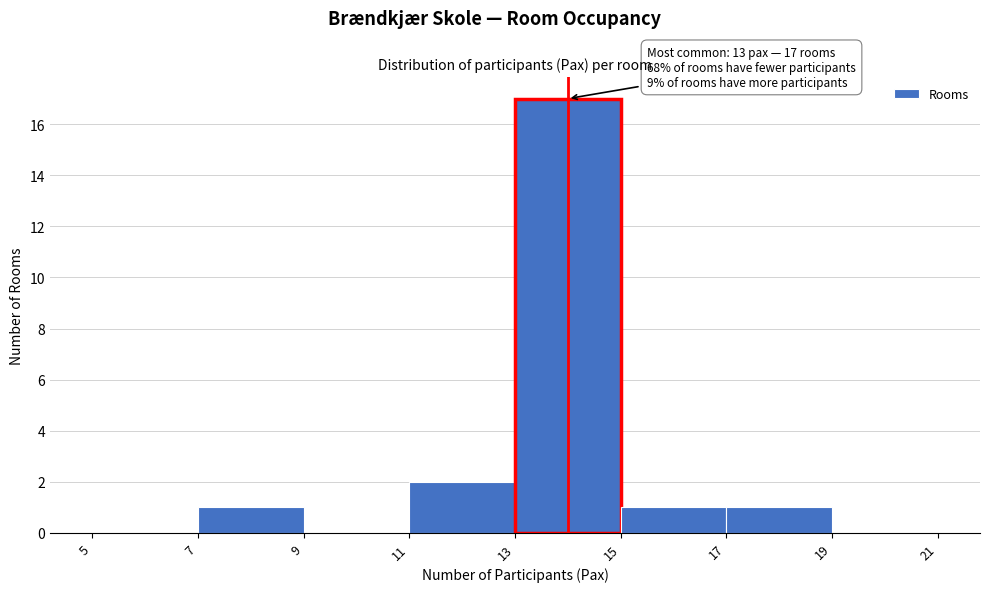

Over which range of the x-axis is the bar tallest?

13 to 15